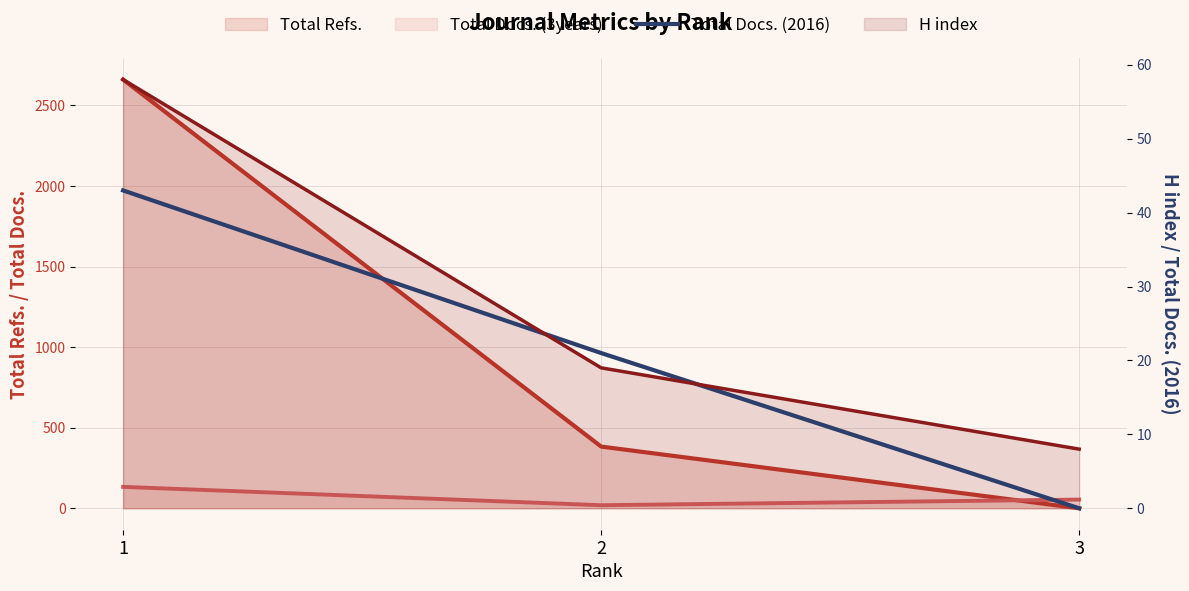

Reading right to left, extract all data points from this chart.

0	21	43